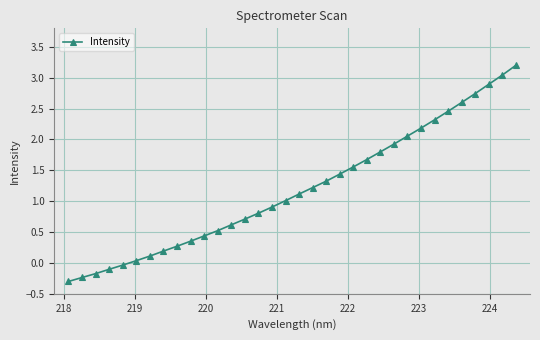

Count the number of categories in the chart.

34